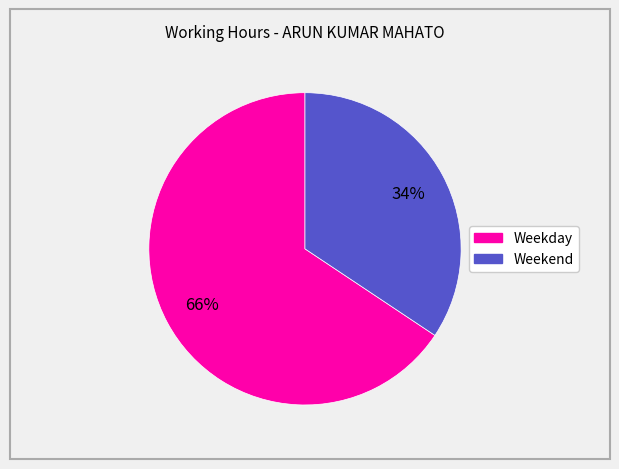

Does any single category account for the majority?

Yes